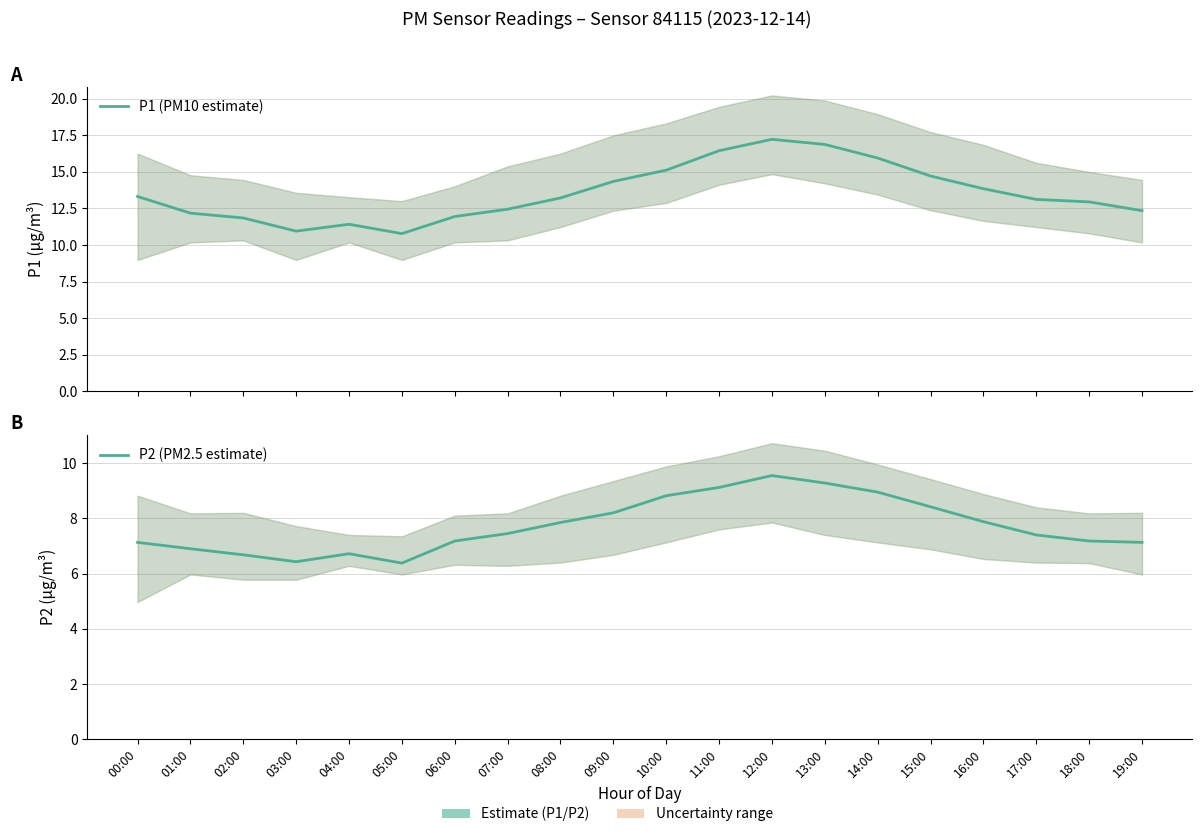

Between 17:00 and 18:00, which series saw the biggest shift?

P2 (PM2.5 estimate)